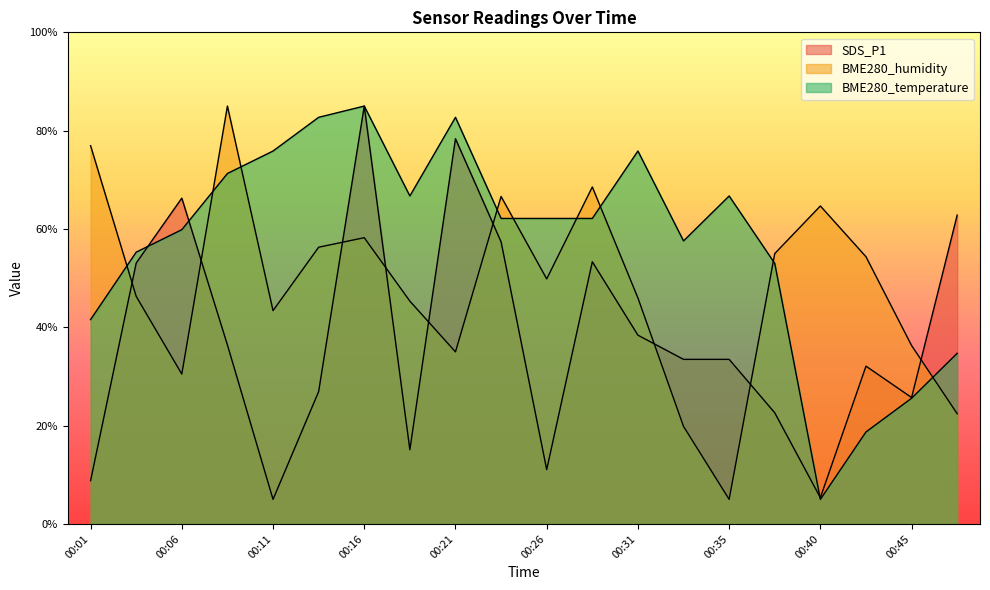

How many times do BME280_humidity and SDS_P1 cross each other?

9